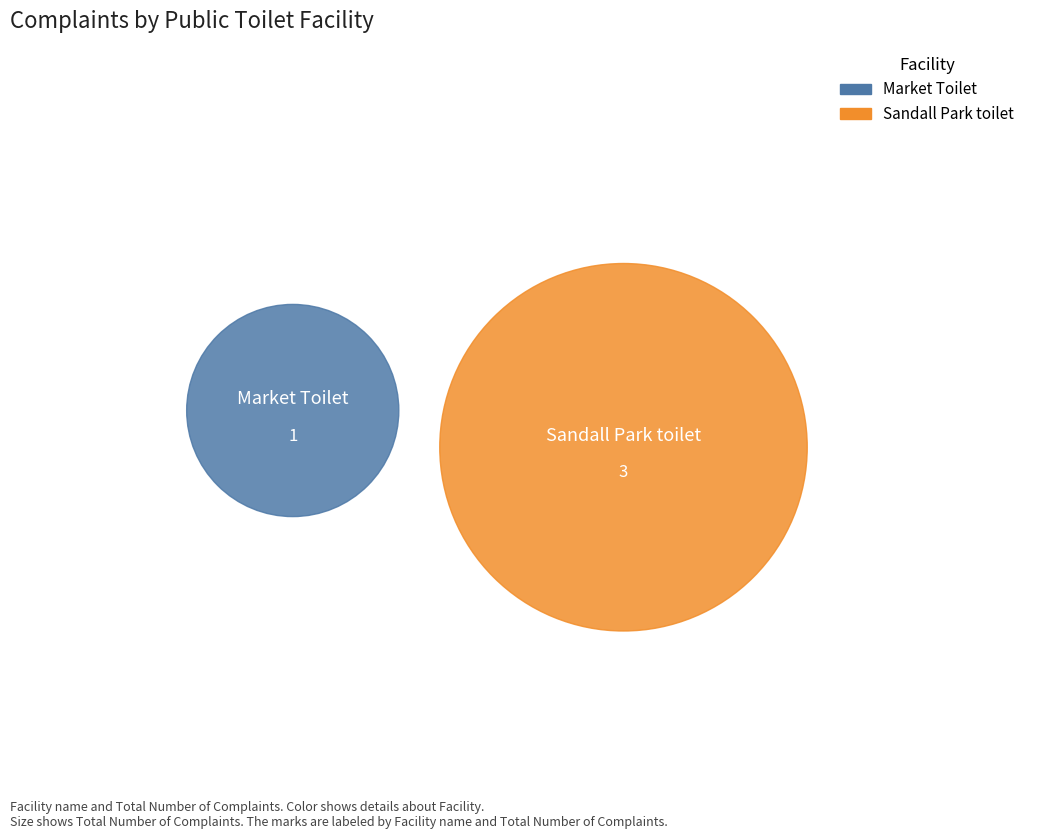

Rank the categories by value from highest to lowest.

Sandall Park toilet, Market Toilet